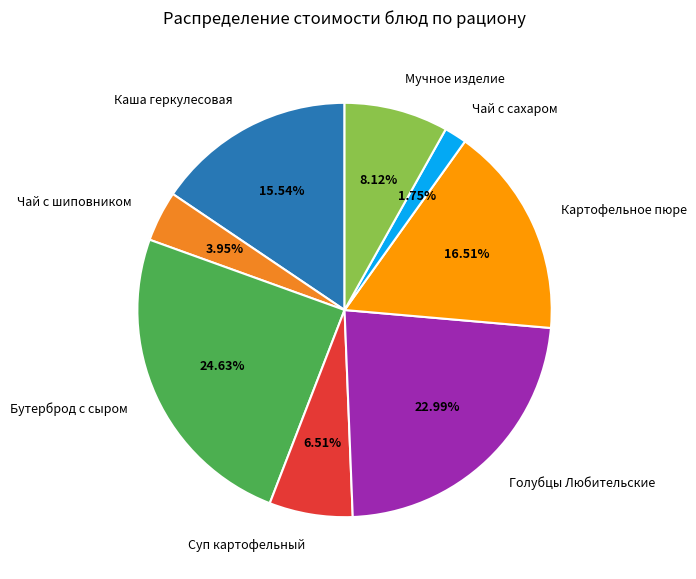

Does Голубцы Любительские represent more than half of the total?

No